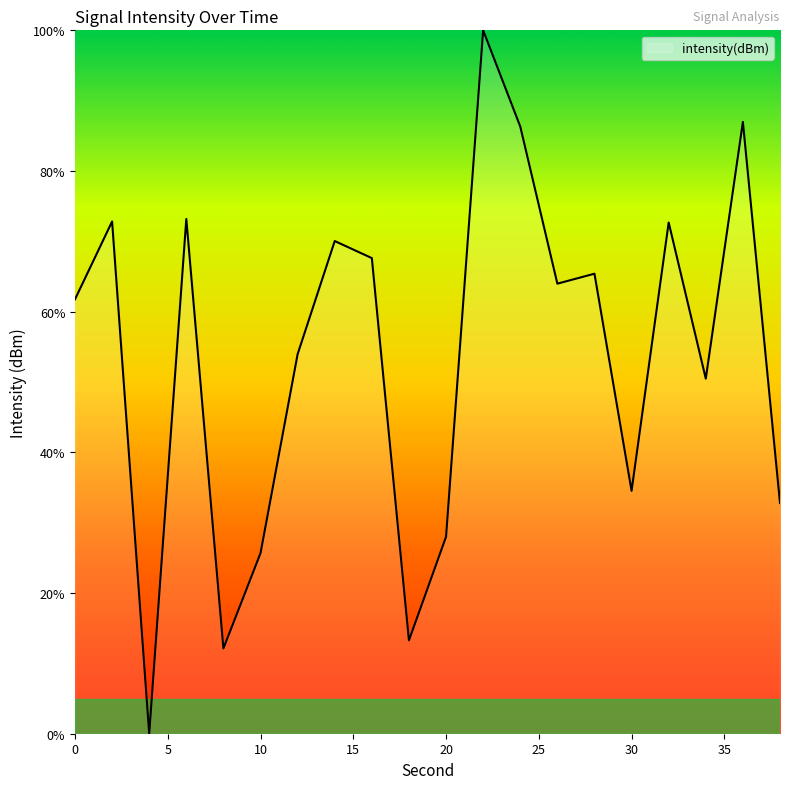

What is the maximum value shown in the chart?

100.0